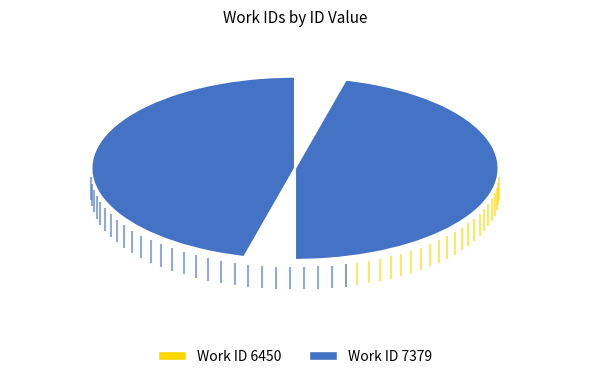

Does any single category account for the majority?

Yes